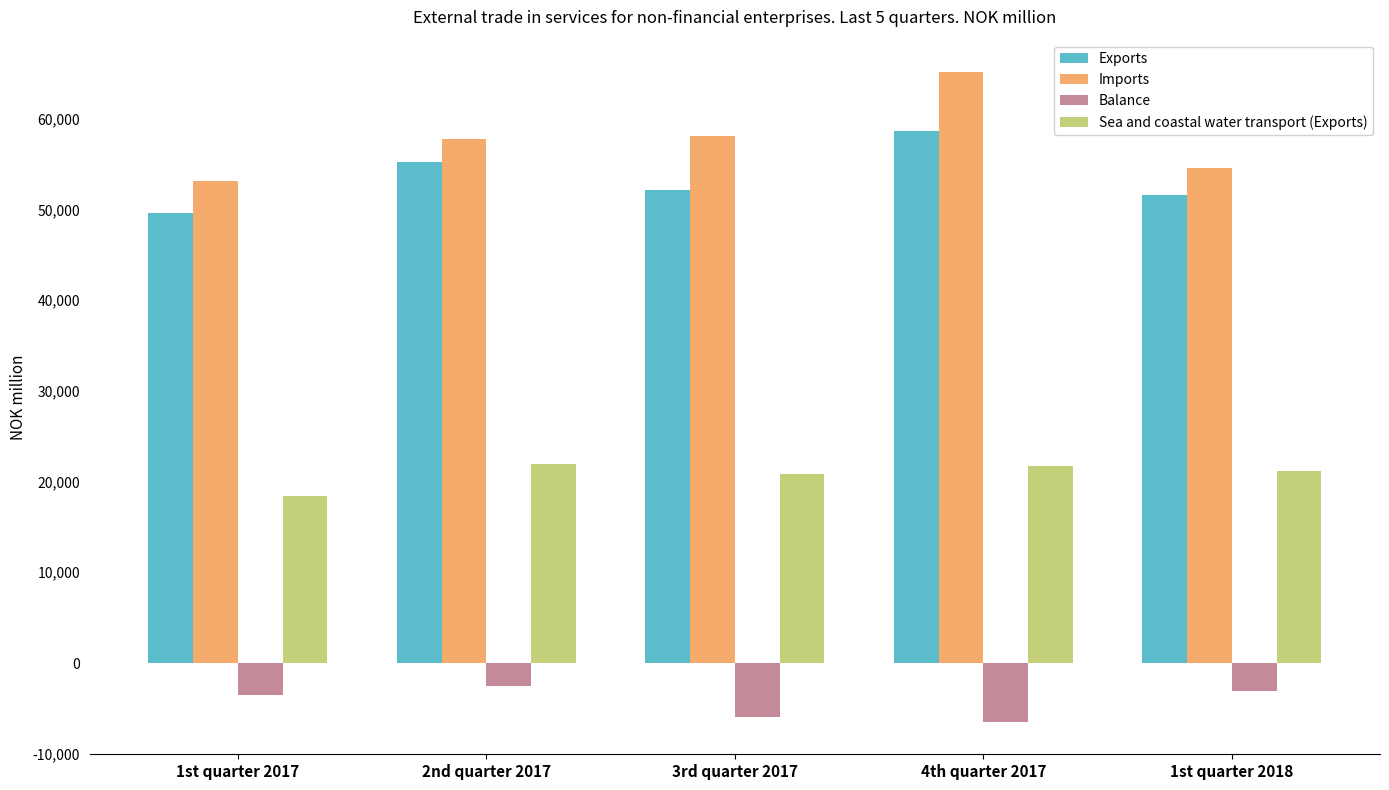

Rank the series by their maximum value, from lowest to highest.

Balance, Sea and coastal water transport (Exports), Exports, Imports